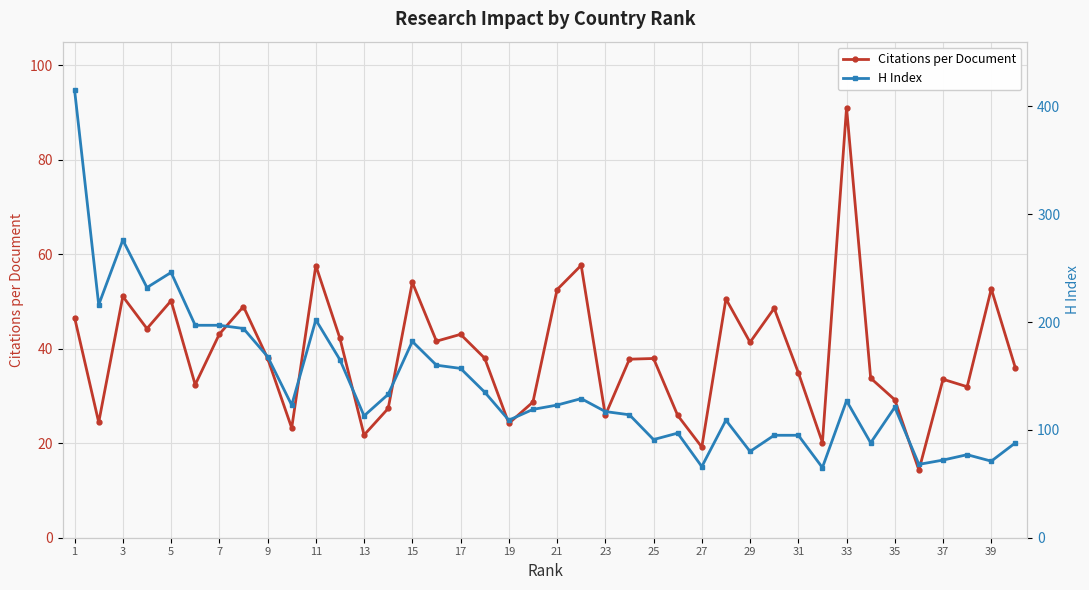

What is the lowest value of the Citations per Document series?

14.3